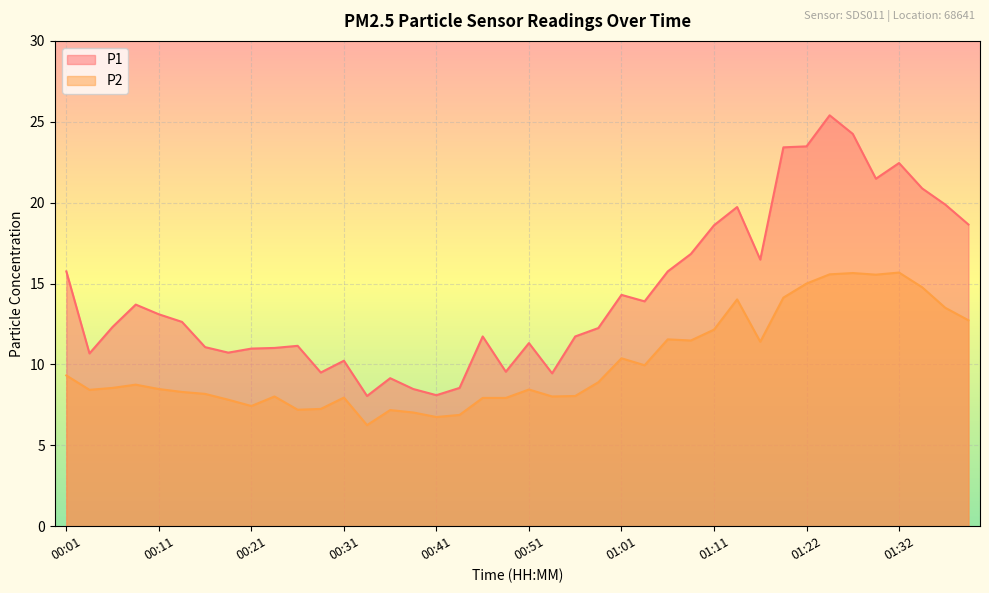

What position from the right is 01:32?

4